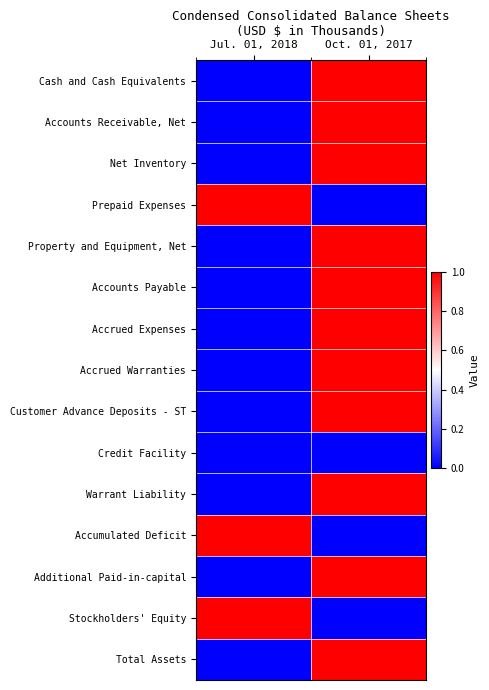

Rank the series at Jul. 01, 2018 from highest to lowest value.

Prepaid Expenses, Accumulated Deficit, Stockholders' Equity, Cash and Cash Equivalents, Accounts Receivable, Net, Net Inventory, Property and Equipment, Net, Accounts Payable, Accrued Expenses, Accrued Warranties, Customer Advance Deposits - ST, Credit Facility, Warrant Liability, Additional Paid-in-capital, Total Assets